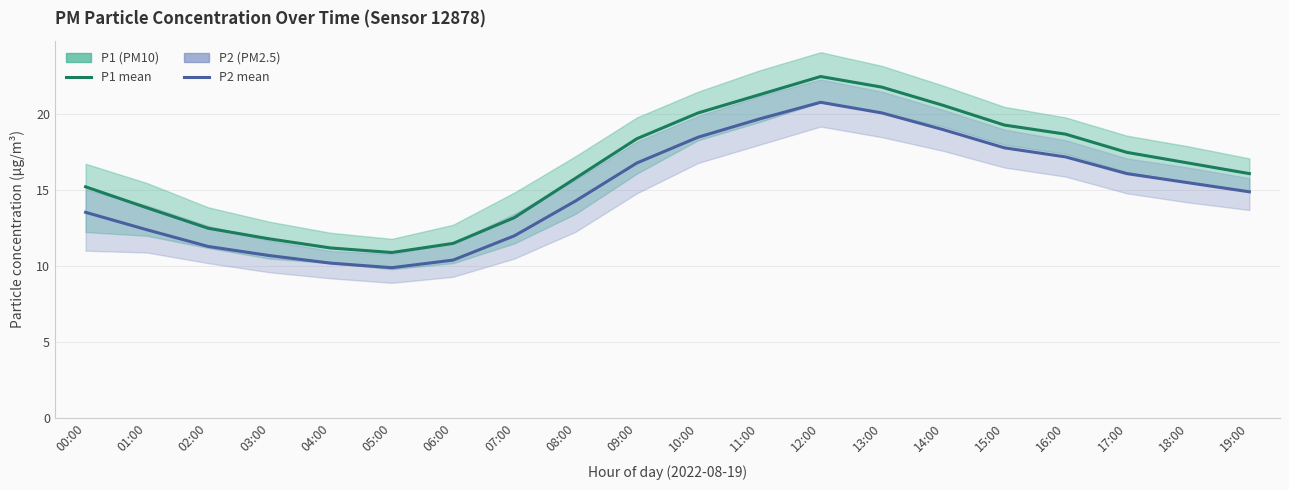

At which category is the sum across all series the highest?

12:00